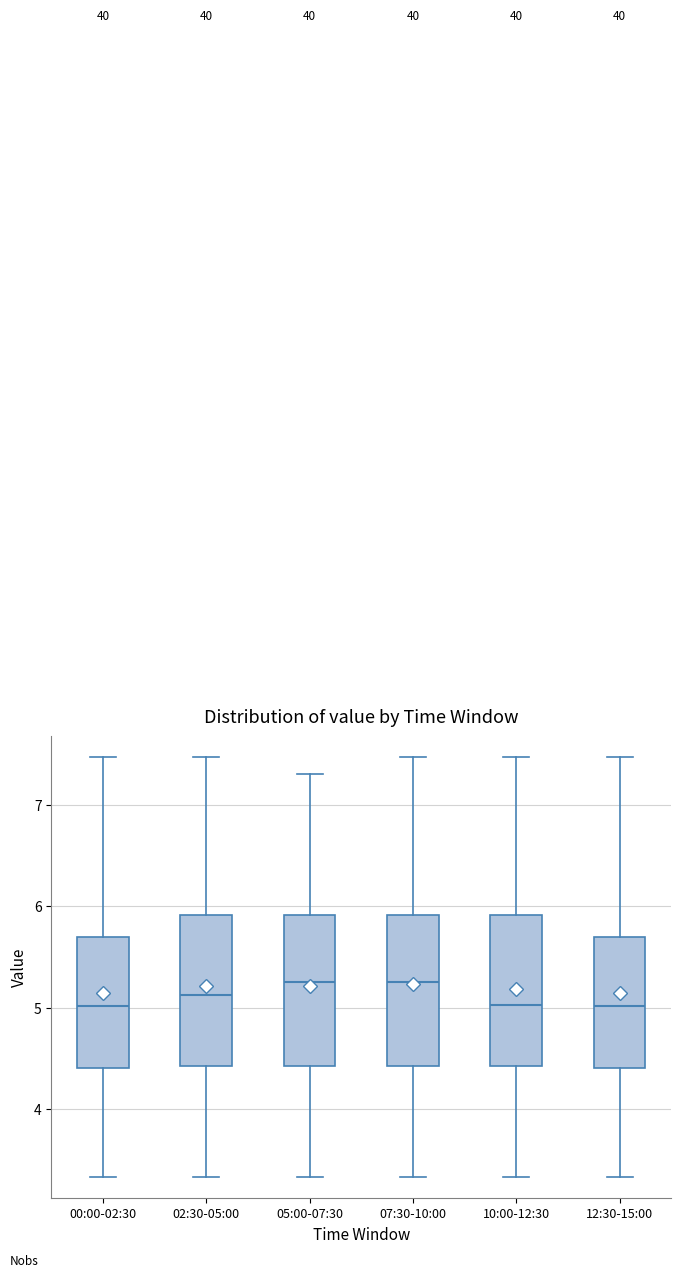

Reading left to right, transcribe this box plot: for each box, give where its median line is, the range the box spans, and where its two whiskers end, as read against the y-axis. The values are not printed on the chart, so give them approximately, as read against the axis.

00:00-02:30: median 5.0, box 4.4 to 5.7, whiskers 3.3 to 7.5
02:30-05:00: median 5.1, box 4.4 to 5.9, whiskers 3.3 to 7.5
05:00-07:30: median 5.3, box 4.4 to 5.9, whiskers 3.3 to 7.3
07:30-10:00: median 5.3, box 4.4 to 5.9, whiskers 3.3 to 7.5
10:00-12:30: median 5.0, box 4.4 to 5.9, whiskers 3.3 to 7.5
12:30-15:00: median 5.0, box 4.4 to 5.7, whiskers 3.3 to 7.5